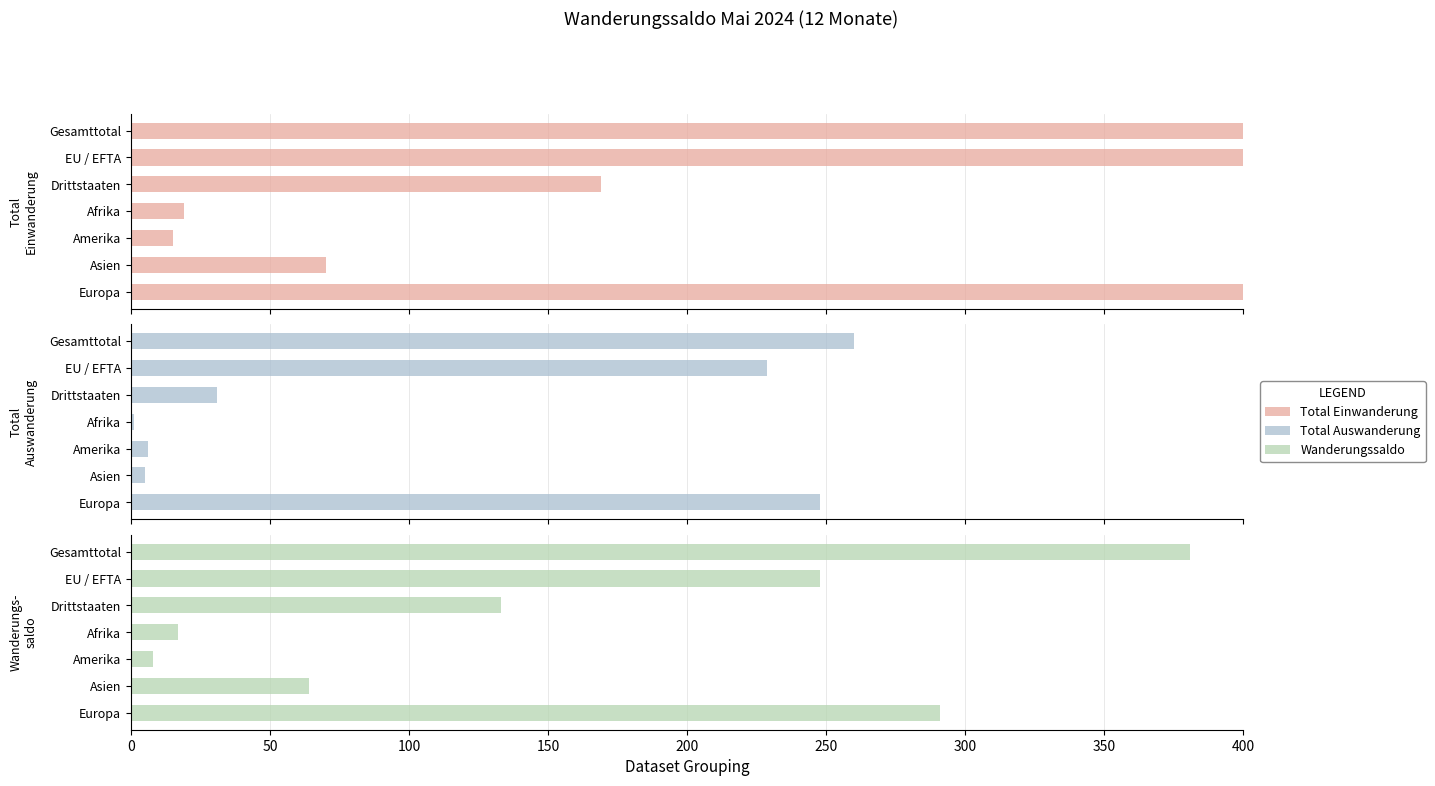

Is the value of Total Auswanderung at Gesamttotal greater than the value of Wanderungssaldo at Gesamttotal?

No